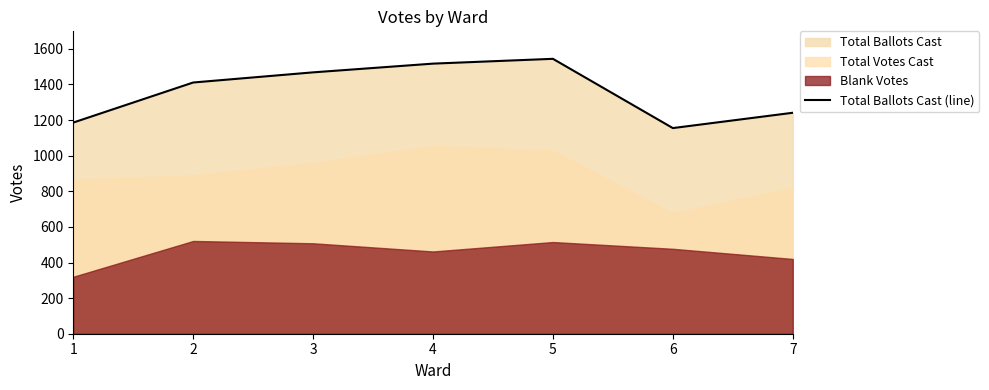

Approximately how many times larger is the value at 4 compared to 2?

1.1